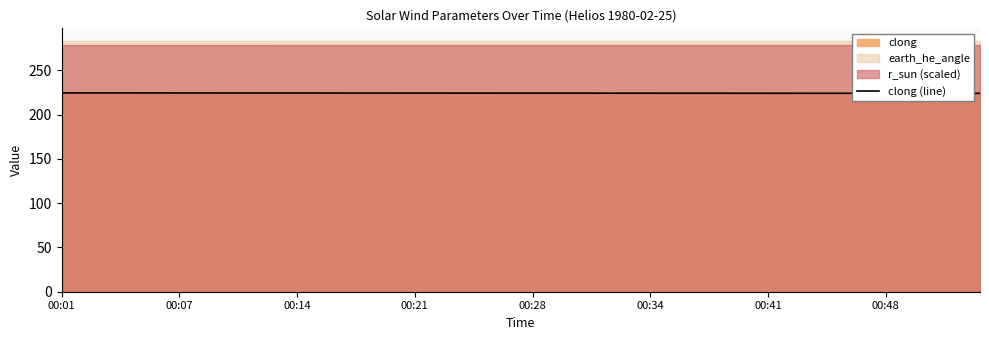

What is the difference between the maximum and minimum values?

0.5